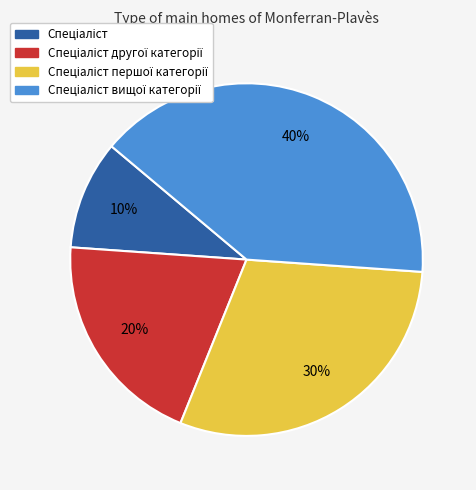

To the nearest percent, what is the difference between the largest and smallest slice percentages?

30%